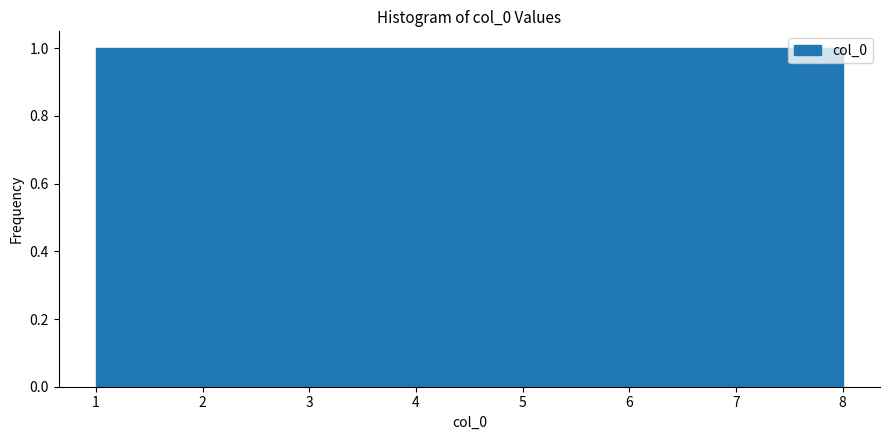

What is the height of the bar covering 1.0 to 1.9 on the x-axis? Neither the bar edges nor the heights are printed on the chart, so give them approximately, as read against the axes.

1